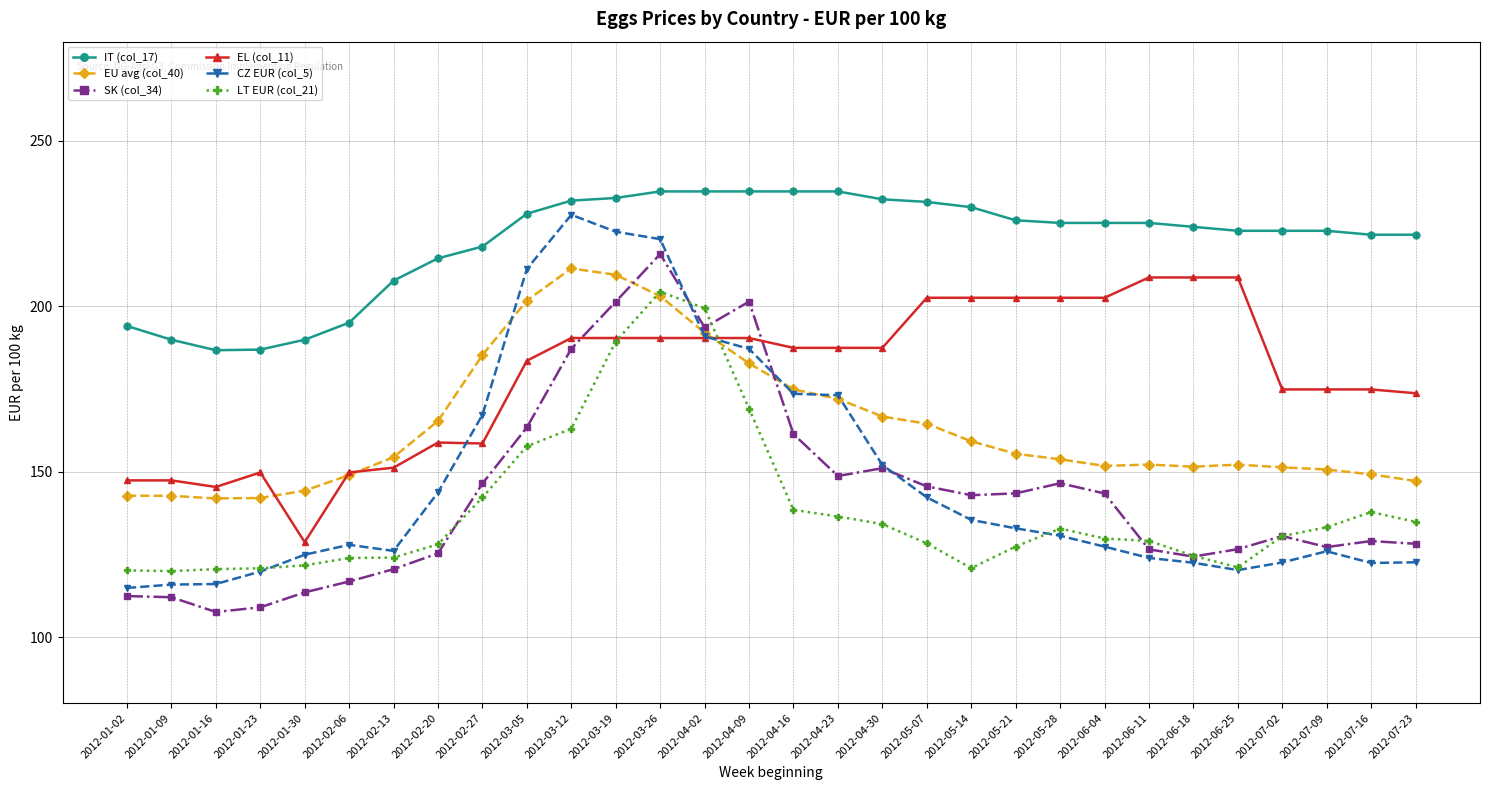

What position from the left is 2012-02-06?

6